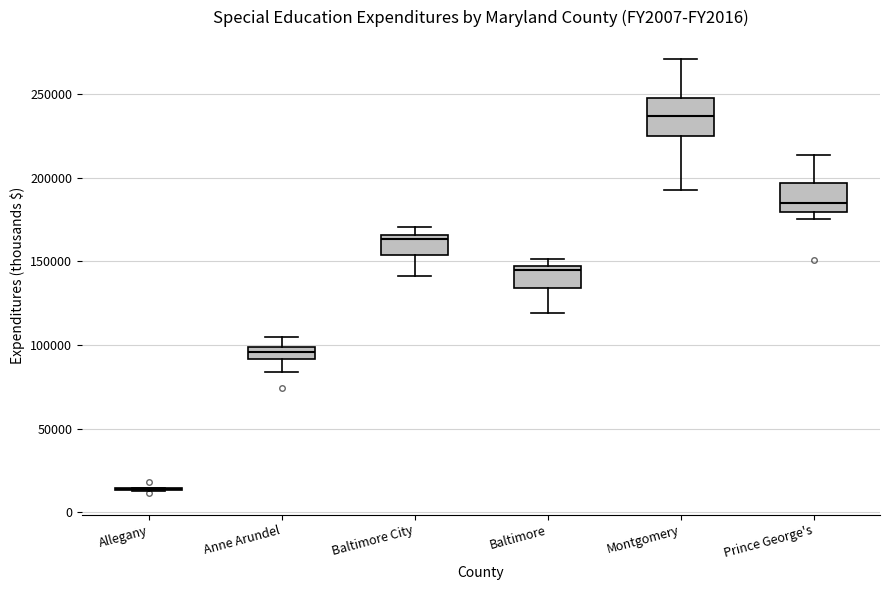

Comparing the boxes themselves (not the whiskers), which one is the tallest?

Montgomery